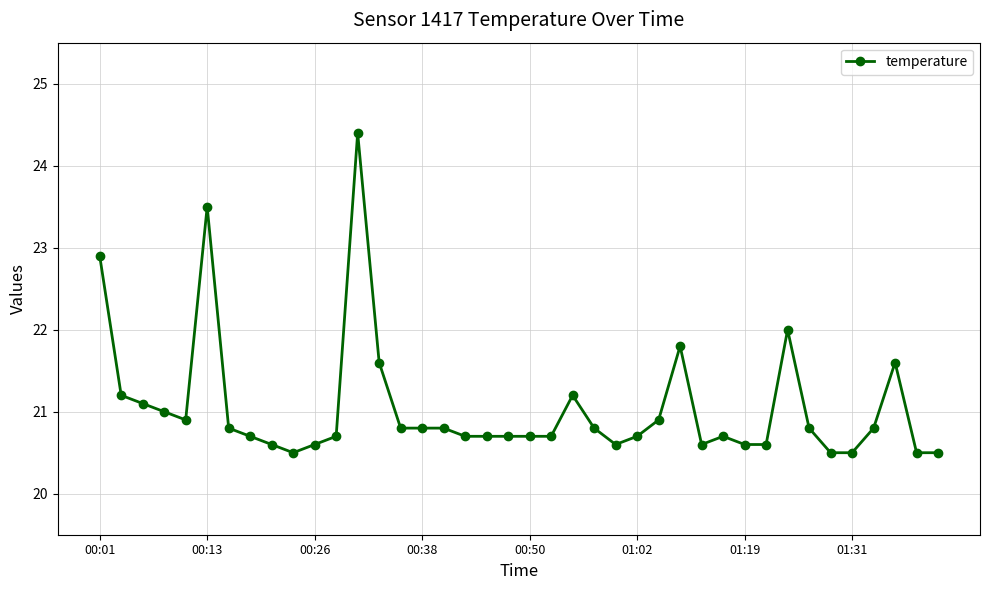

What is the value of the 20th point from the left?

20.7